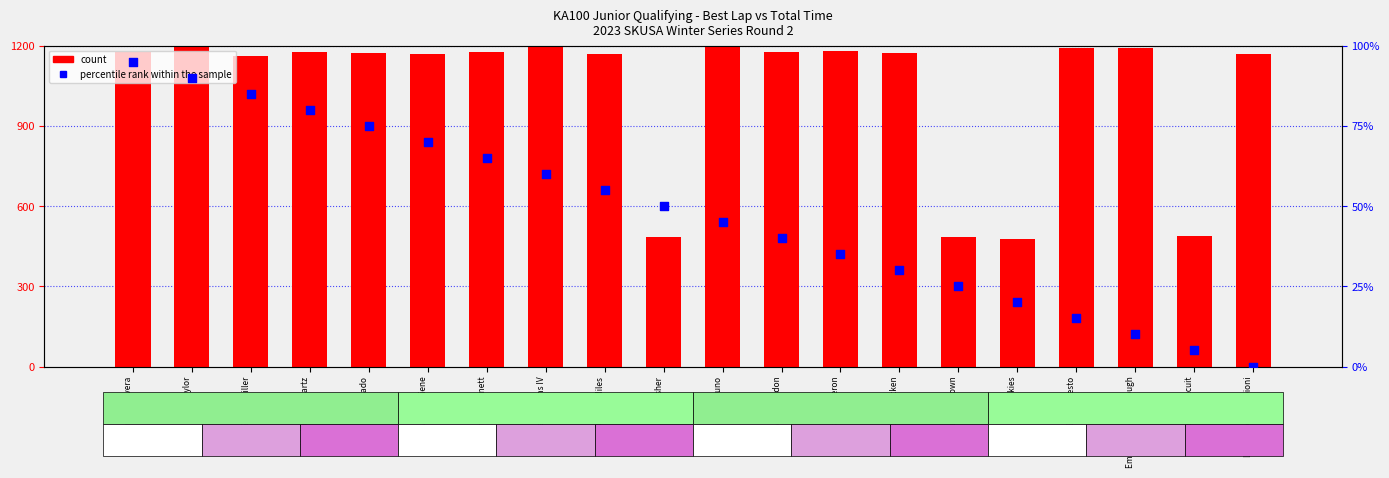

Which series has the largest total across all categories?

count